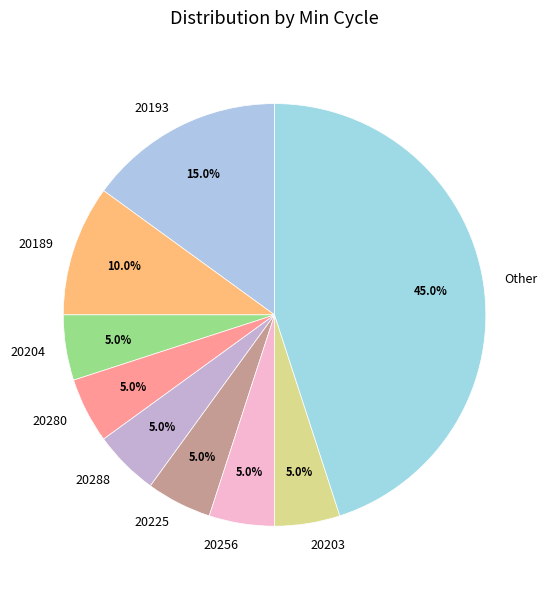

What is the ratio of the value at 20256 to the value at 20204?

1.0